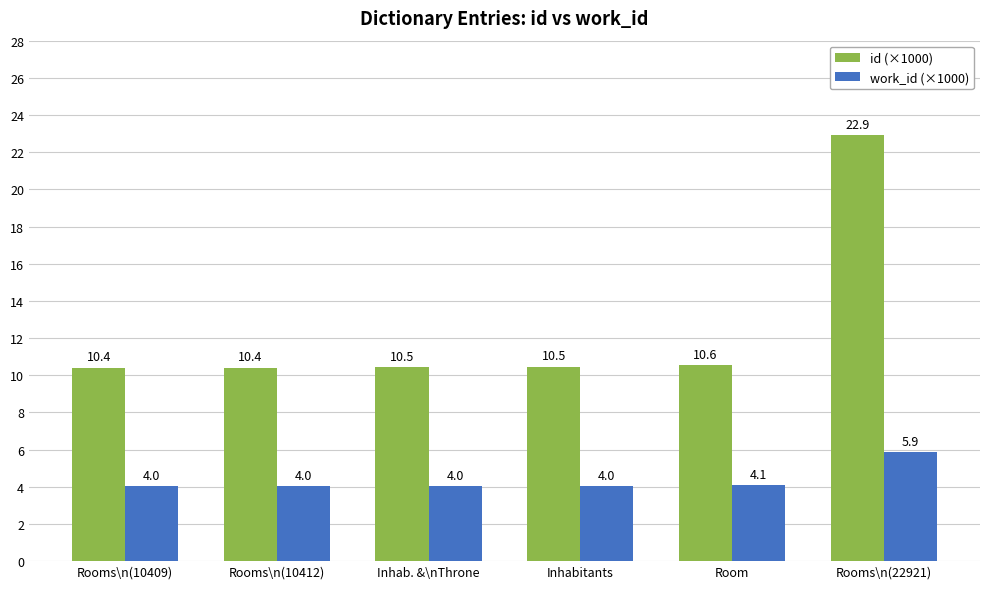

The id (×1000) series shows 18.4 at Room. True or false?

False